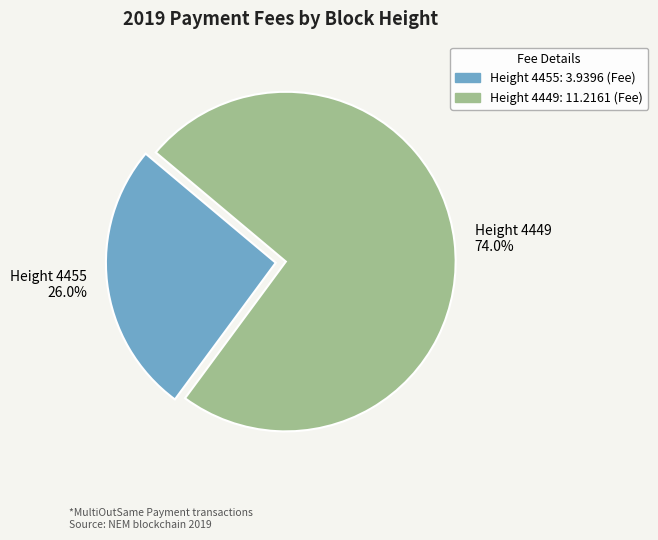

What is the majority slice?

Height 4449 74.0%